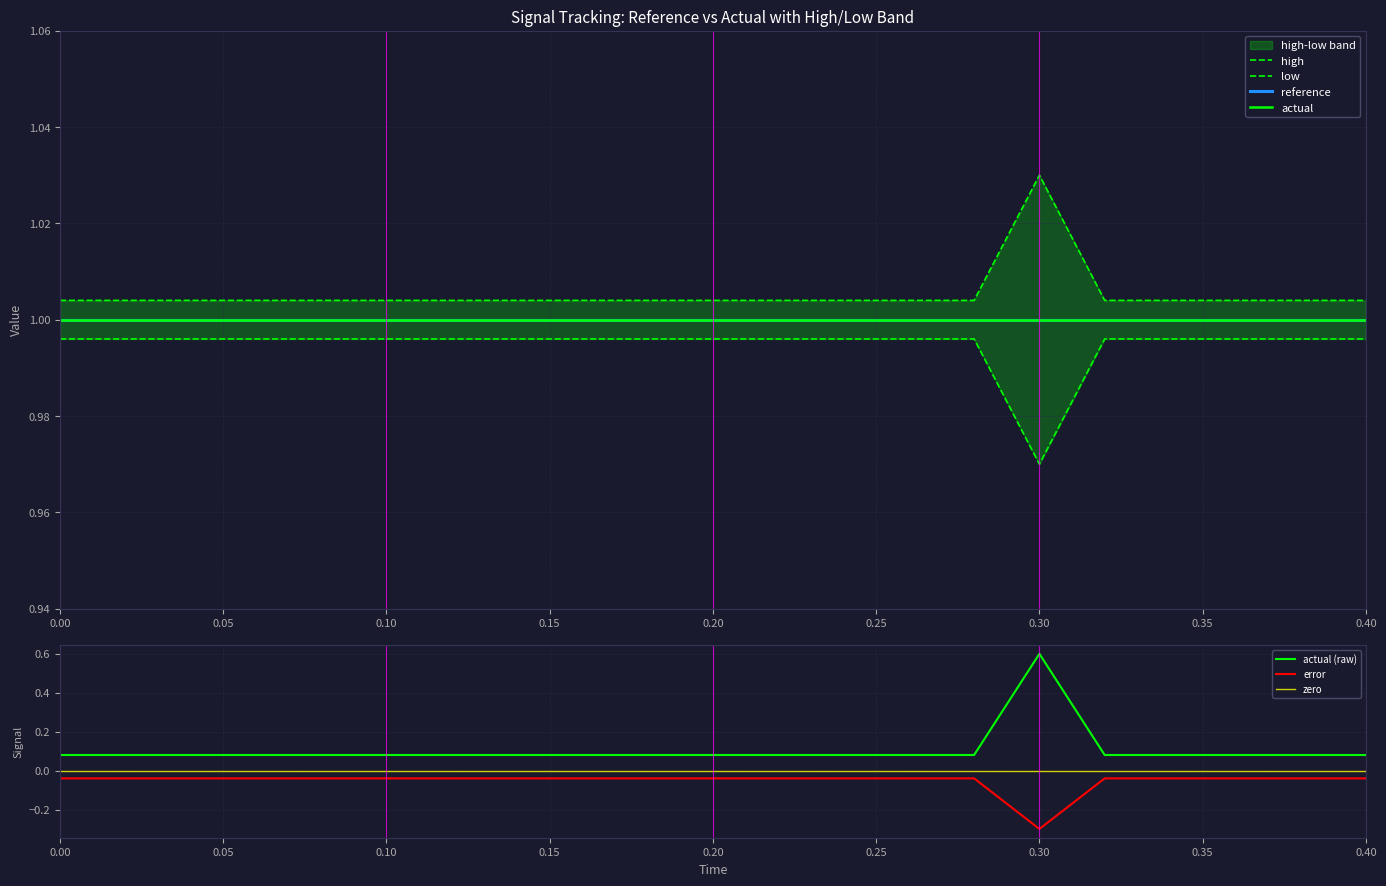

At how many categories does at least one series exceed 0?

20